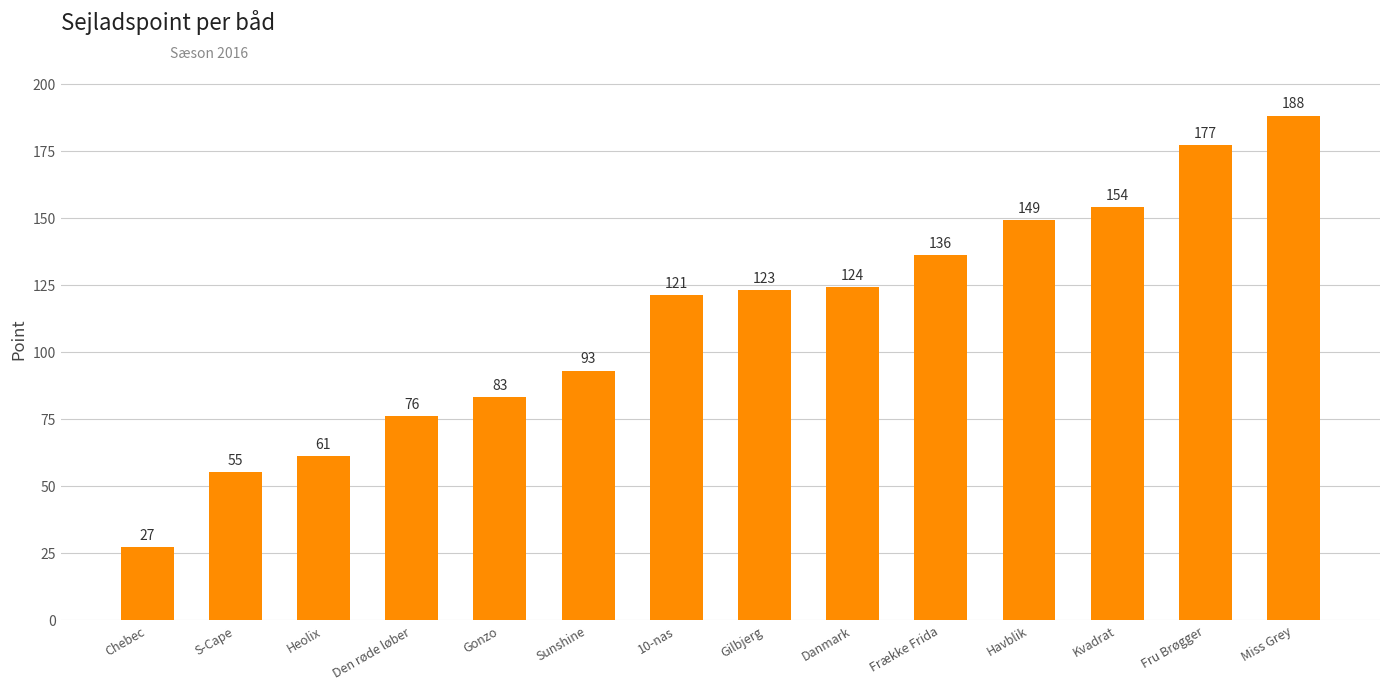

Reading left to right, transcribe all the data shown in this chart.

27	55	61	76	83	93	121	123	124	136	149	154	177	188